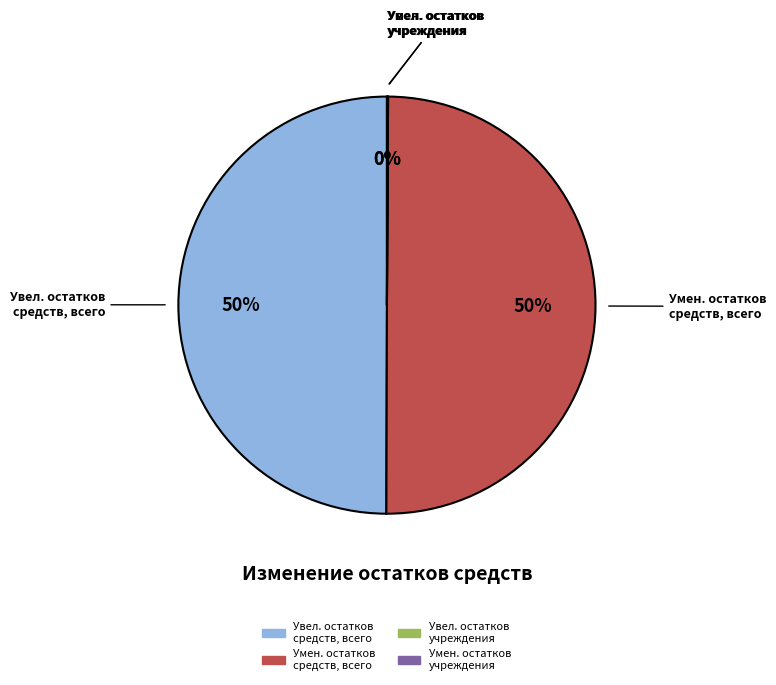

To the nearest percent, what is the average slice percentage?

25%